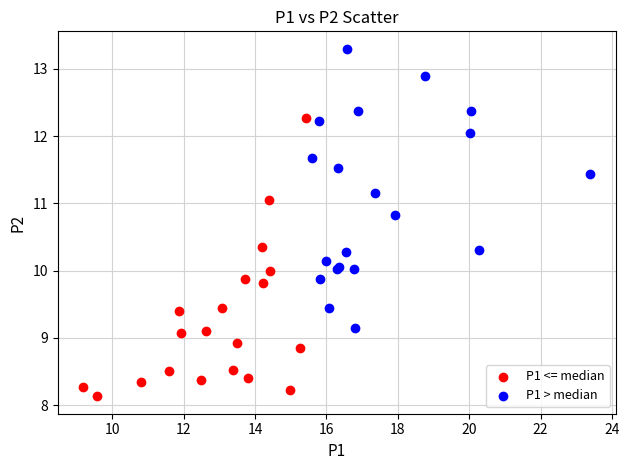

Which series reaches the maximum Y coordinate?

P1 > median